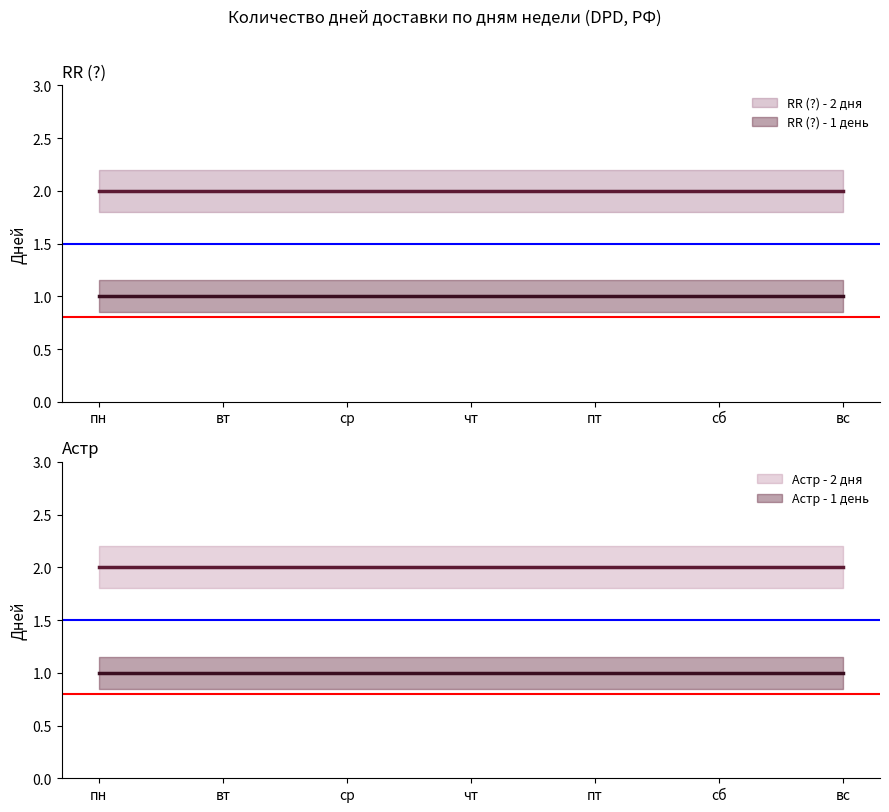

At how many categories does at least one series exceed 1?

7